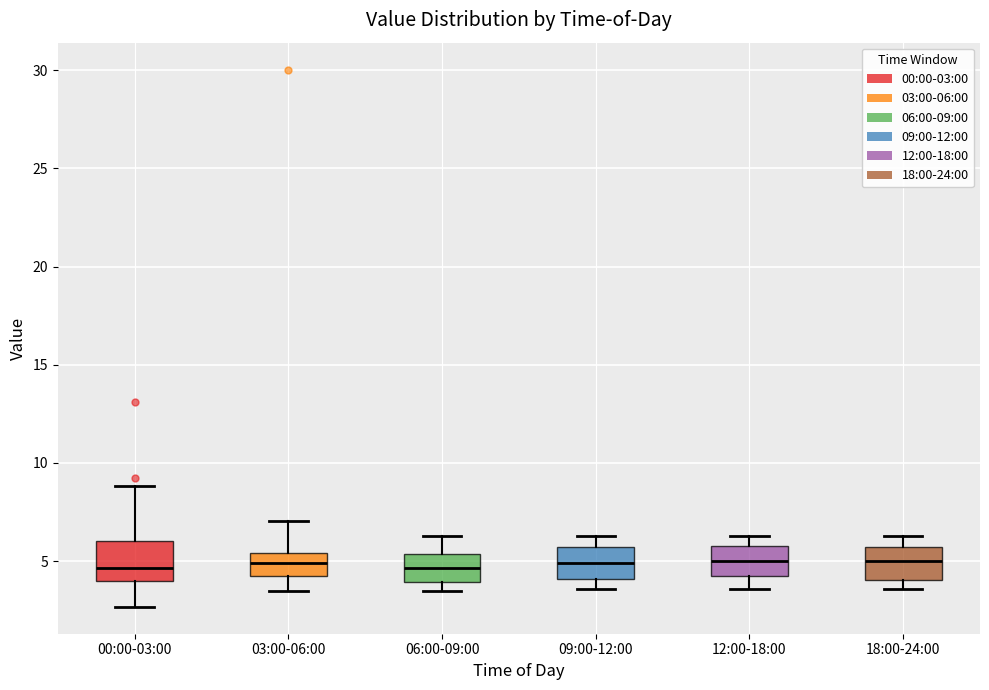

Where is the lower edge of the box for 09:00-12:00 on the y-axis? The values are not printed on the chart, so give them approximately, as read against the axis.

4.0